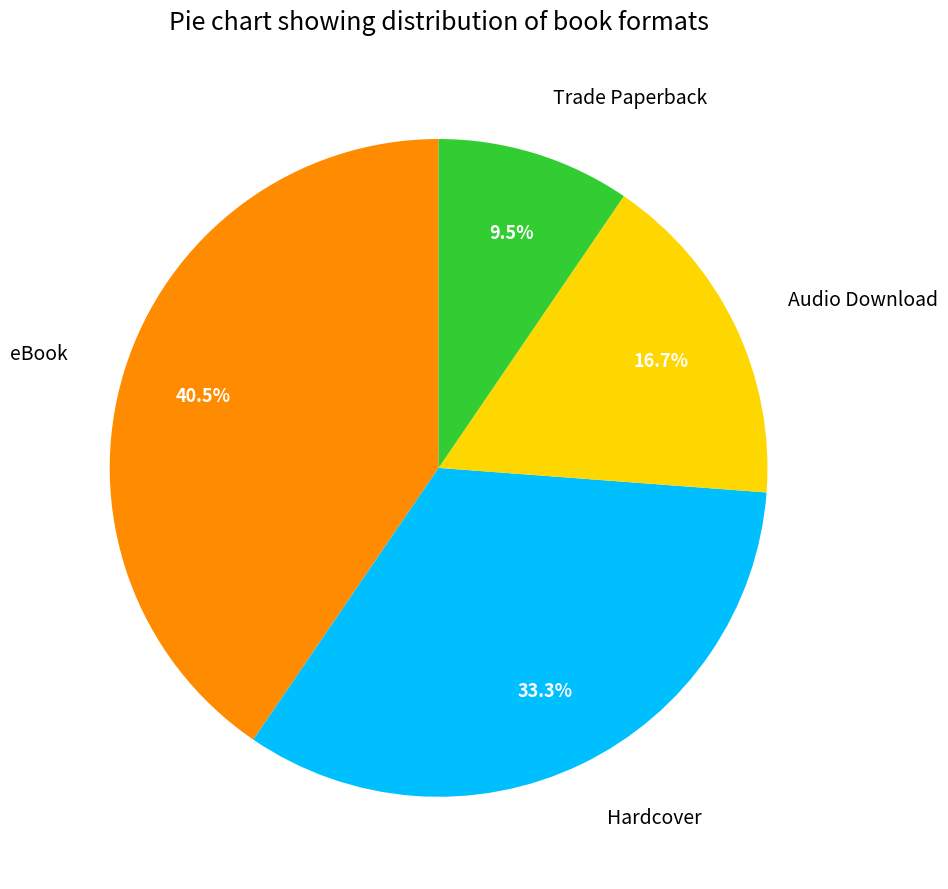

Which category has the biggest portion of the pie?

eBook